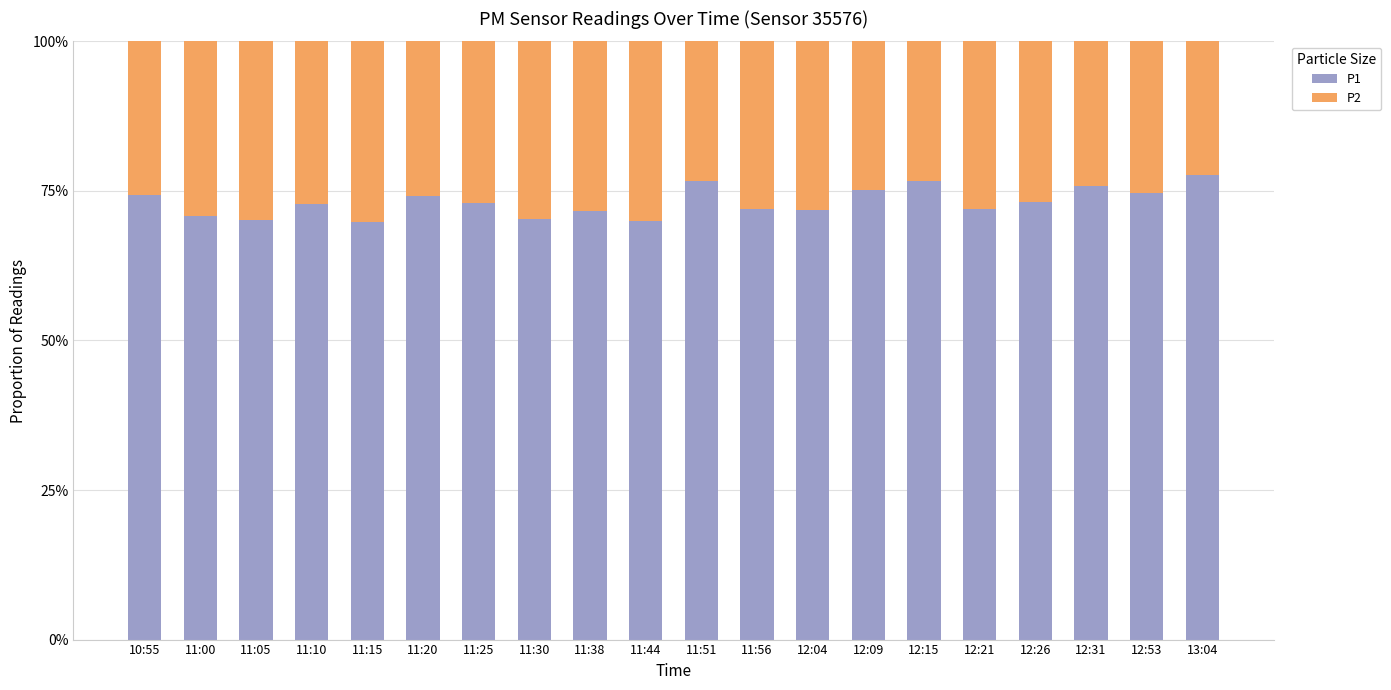

Is it true that P1 equals 75.2 at 12:09?

True